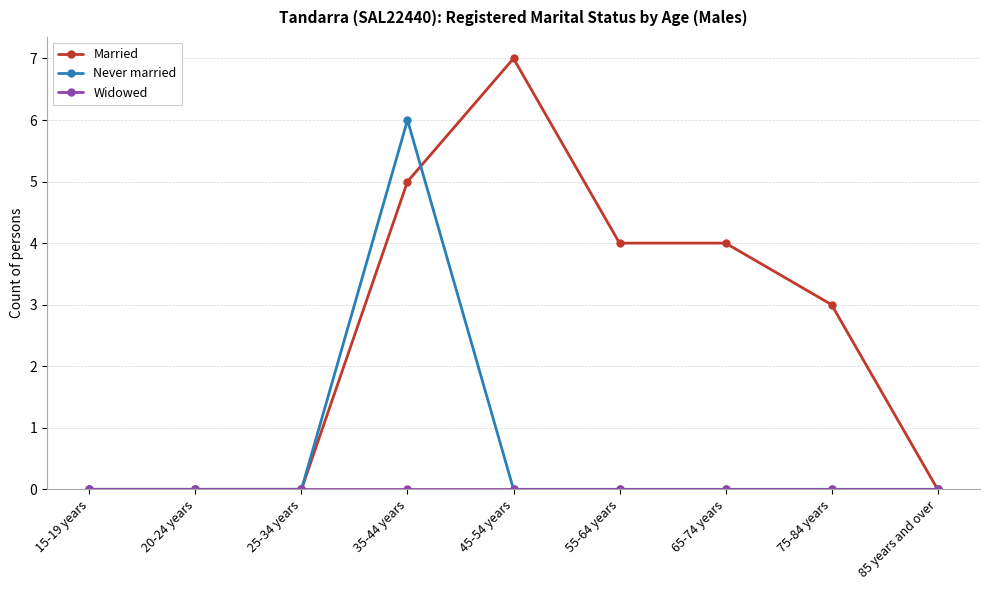

True or false: Never married has a value of 0 at 45-54 years.

True